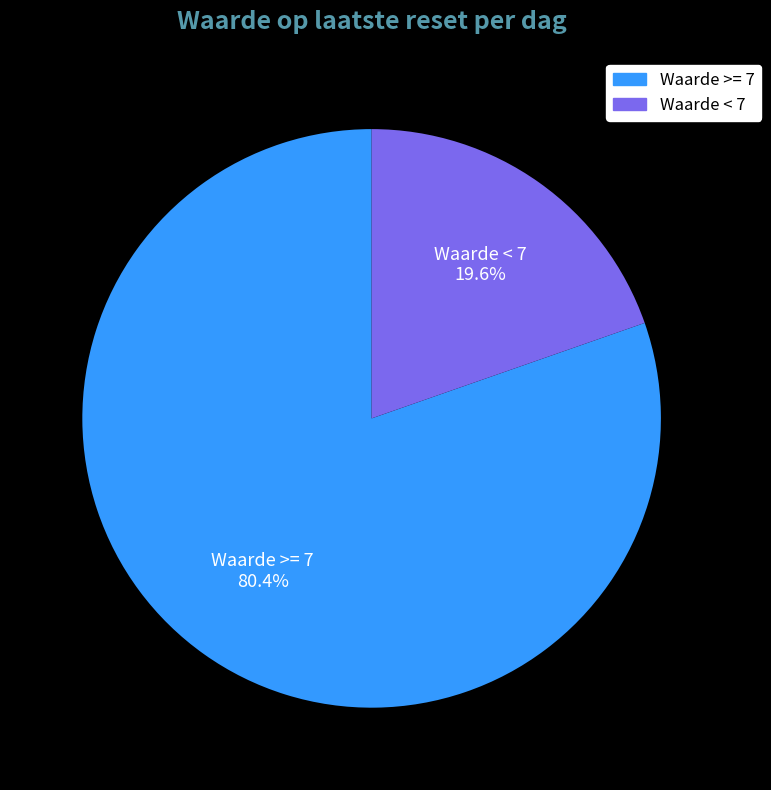

Rank the categories by value from highest to lowest.

Waarde >= 7, Waarde < 7